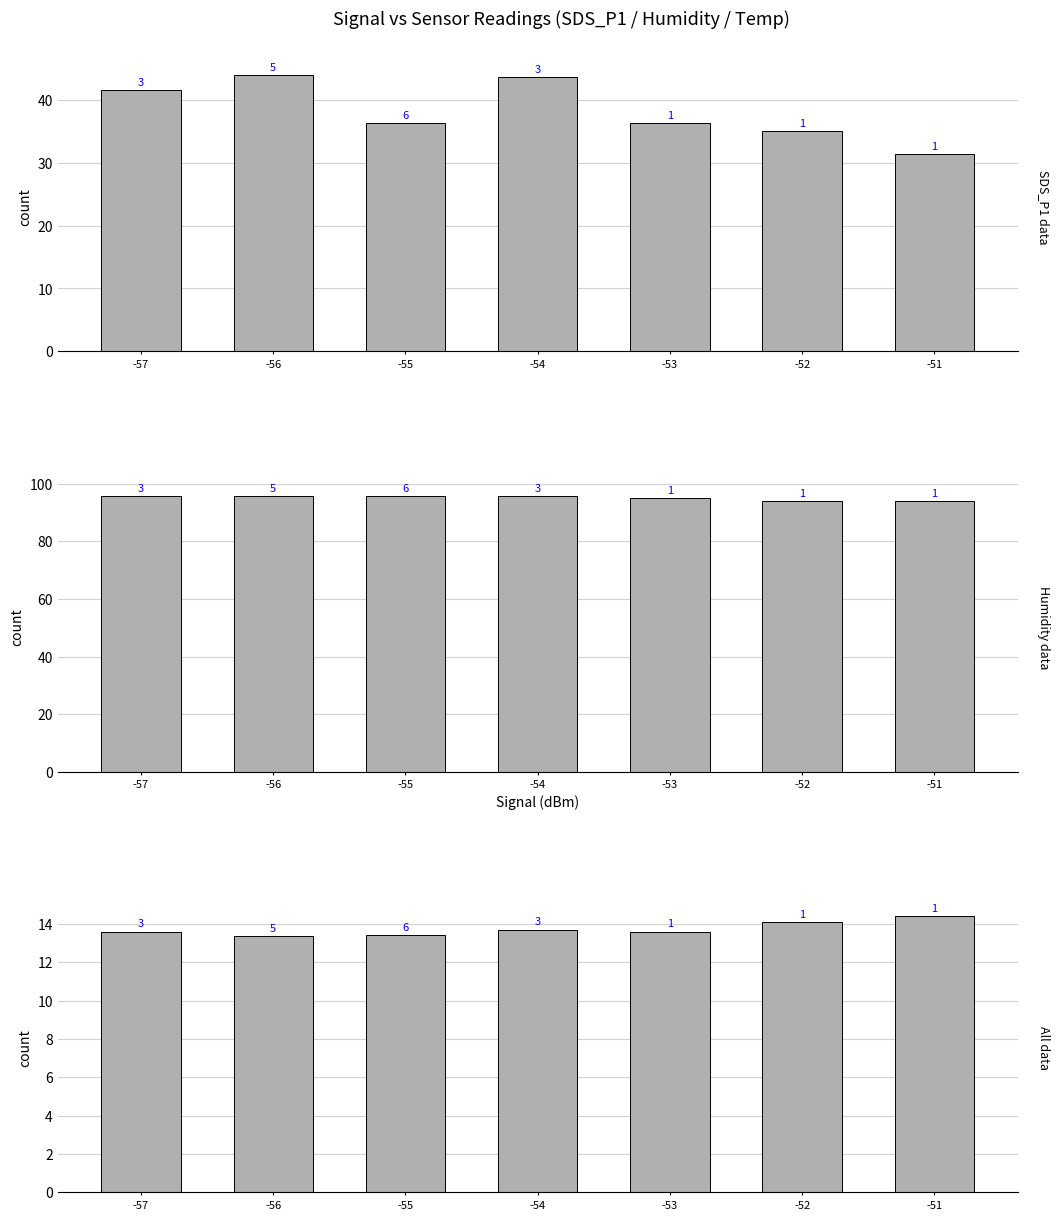

Reading left to right, extract all data points from this chart.

SDS_P1 (mean): -57=41.5	-56=43.9	-55=36.4	-54=43.6	-53=36.2	-52=35.0	-51=31.4
Humidity (mean): -57=95.6	-56=95.8	-55=95.5	-54=95.6	-53=94.8	-52=93.9	-51=93.8
Temp (mean): -57=13.6	-56=13.4	-55=13.4	-54=13.7	-53=13.6	-52=14.1	-51=14.4